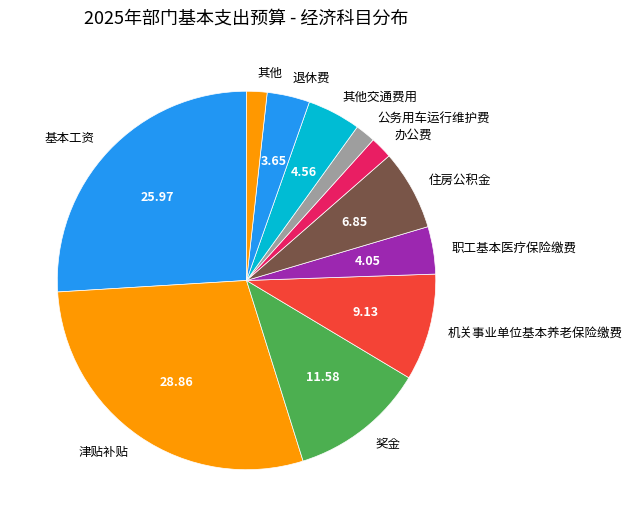

Approximately how many times larger is the value at 退休费 compared to 其他?

2.1